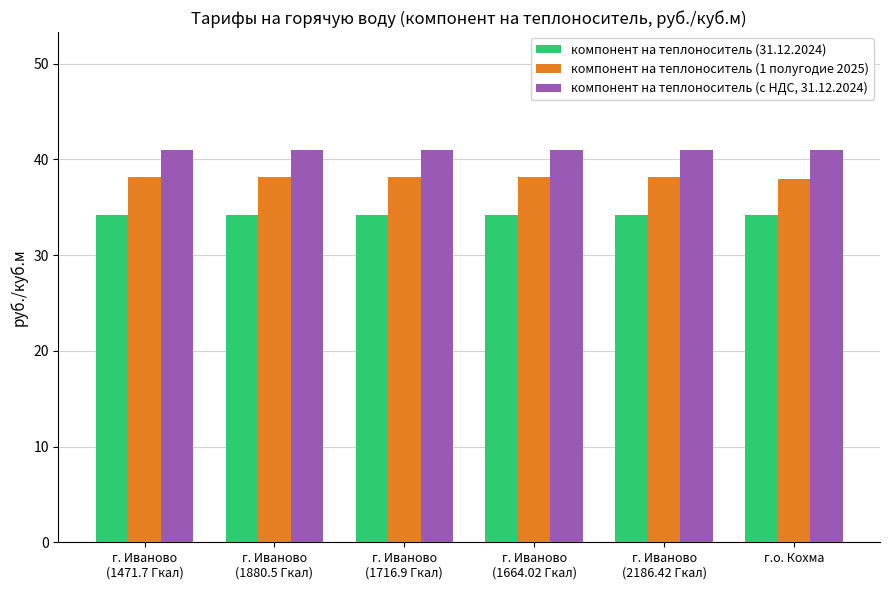

How many bars are there in each group?

3